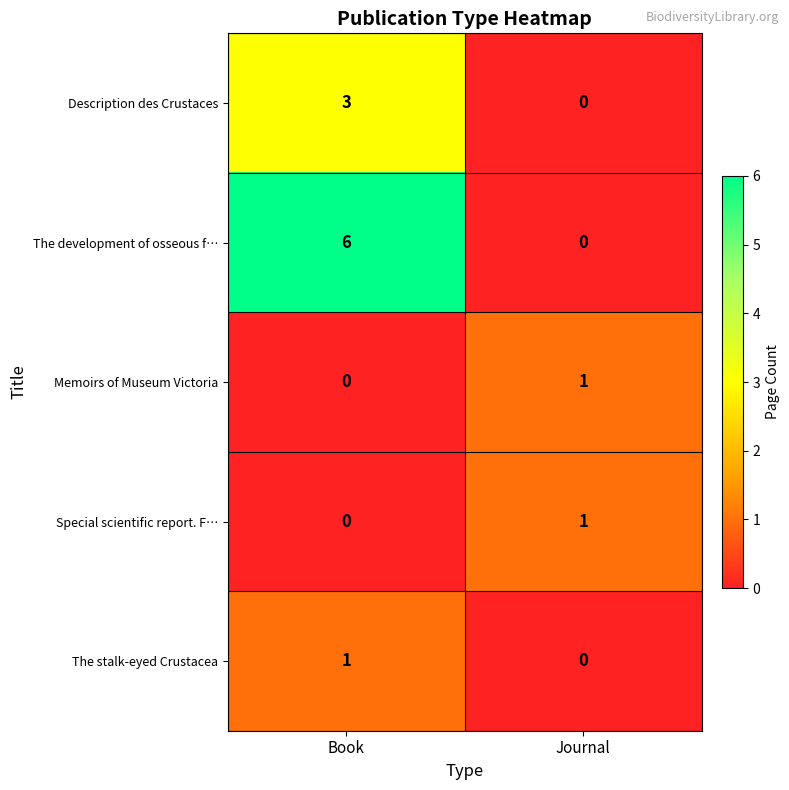

What is the total value across all series at Journal?

2